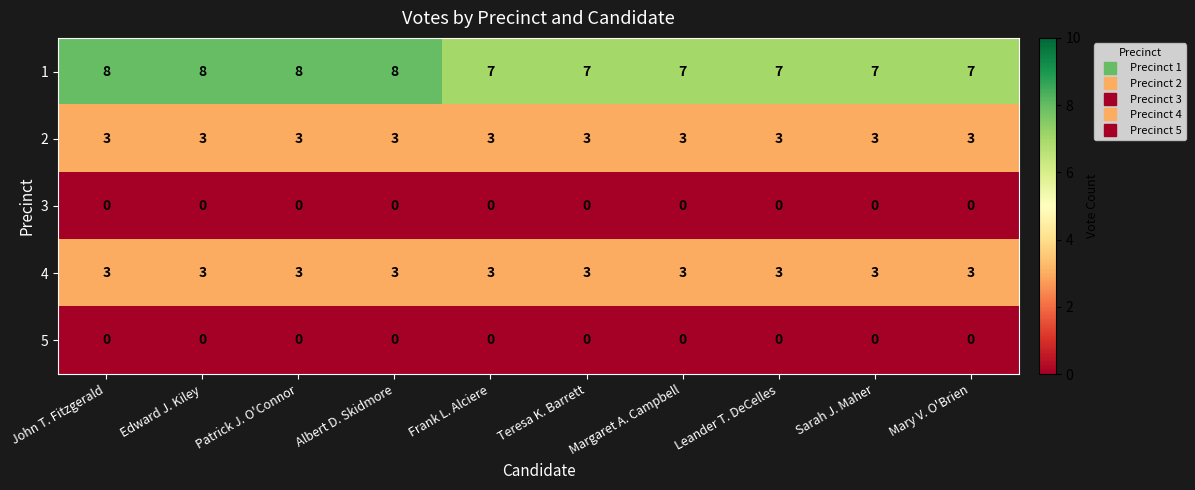

At how many categories does at least one series exceed 6?

10